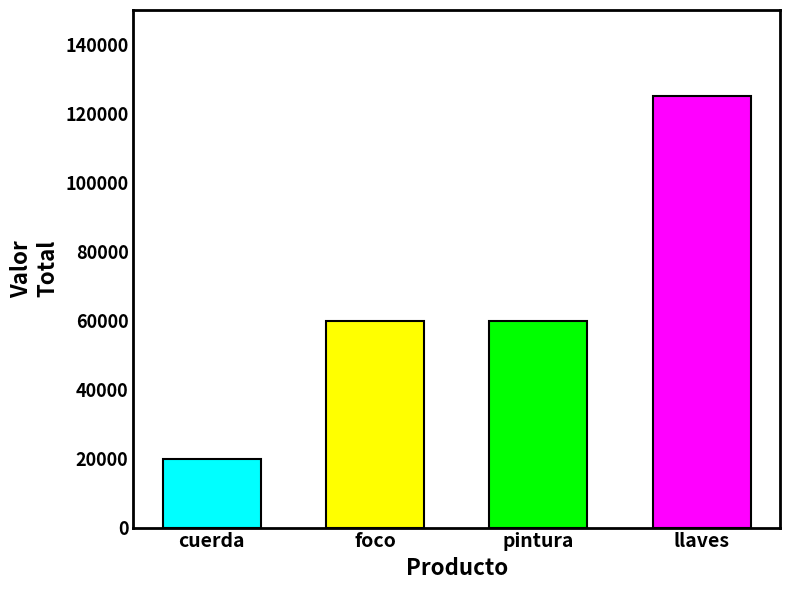

What is the smallest value displayed?

20000